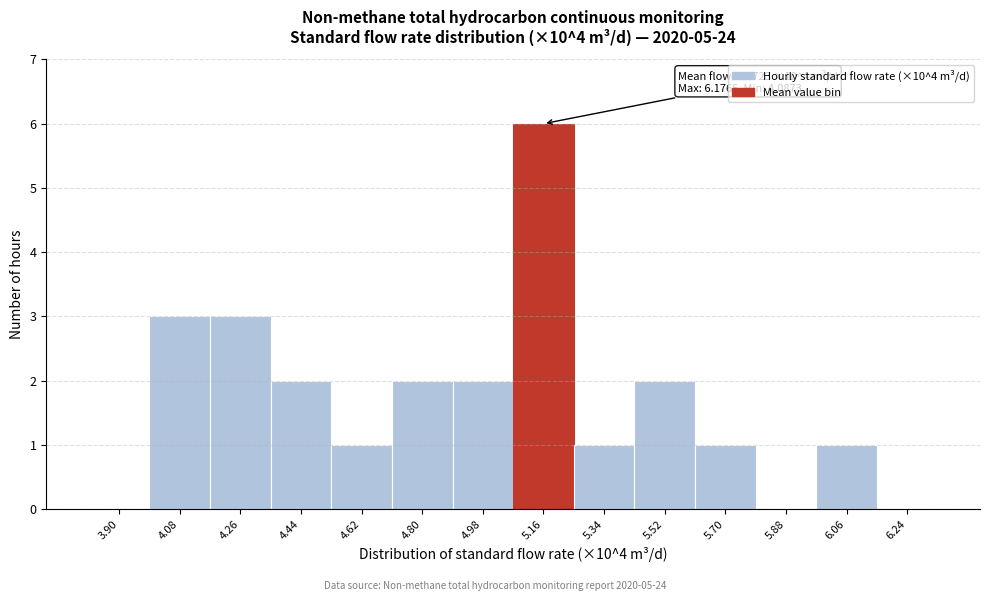

Reading left to right, extract all data points from this chart.

3.90=0	4.08=3	4.26=3	4.44=2	4.62=1	4.80=2	4.98=2	5.16=6	5.34=1	5.52=2	5.70=1	5.88=0	6.06=1	6.24=0